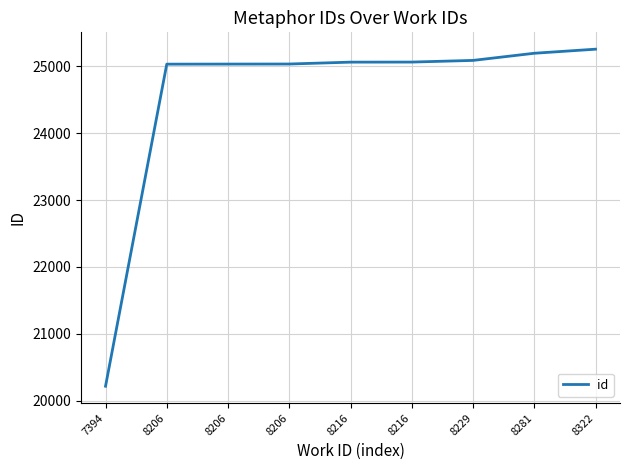

What is the value of the 4th point from the left?

25035